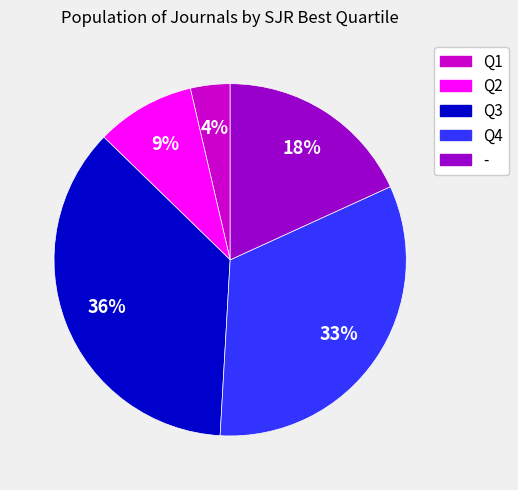

Combined, do Q1 and Q4 account for over 50%?

No